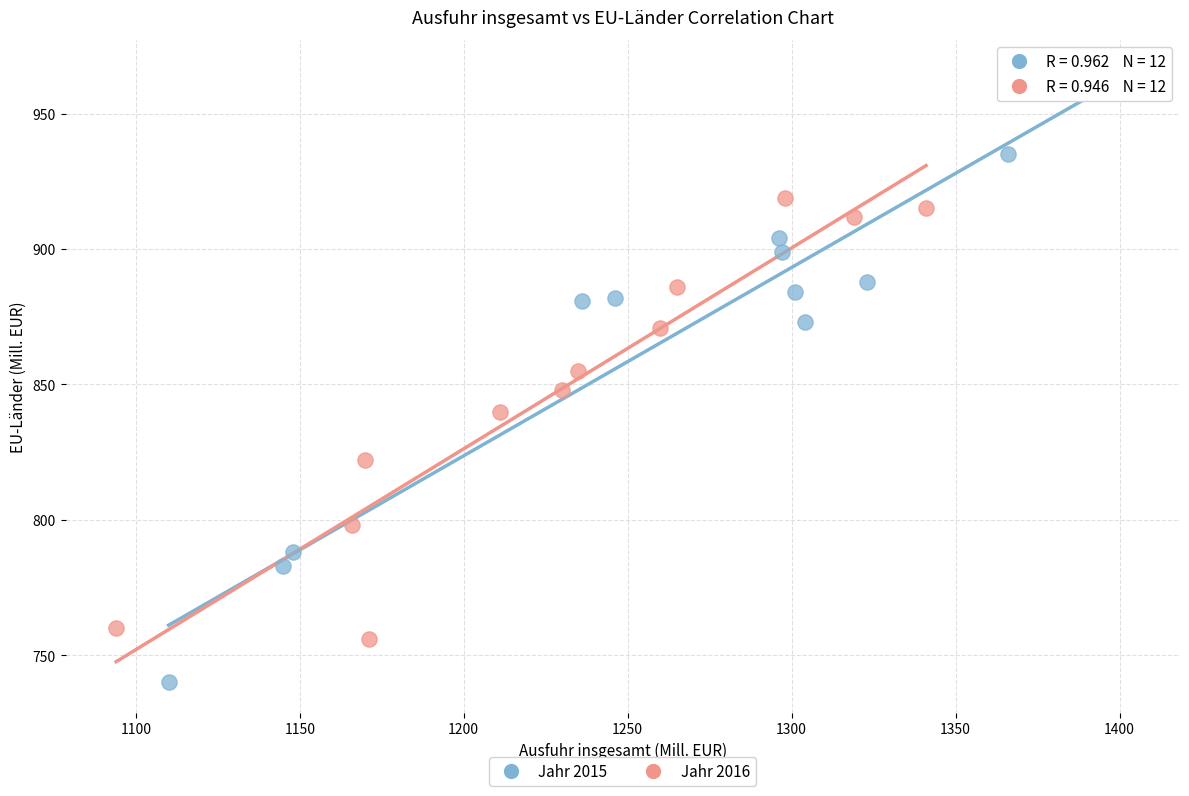

Which series reaches the minimum Y coordinate?

Jahr 2015